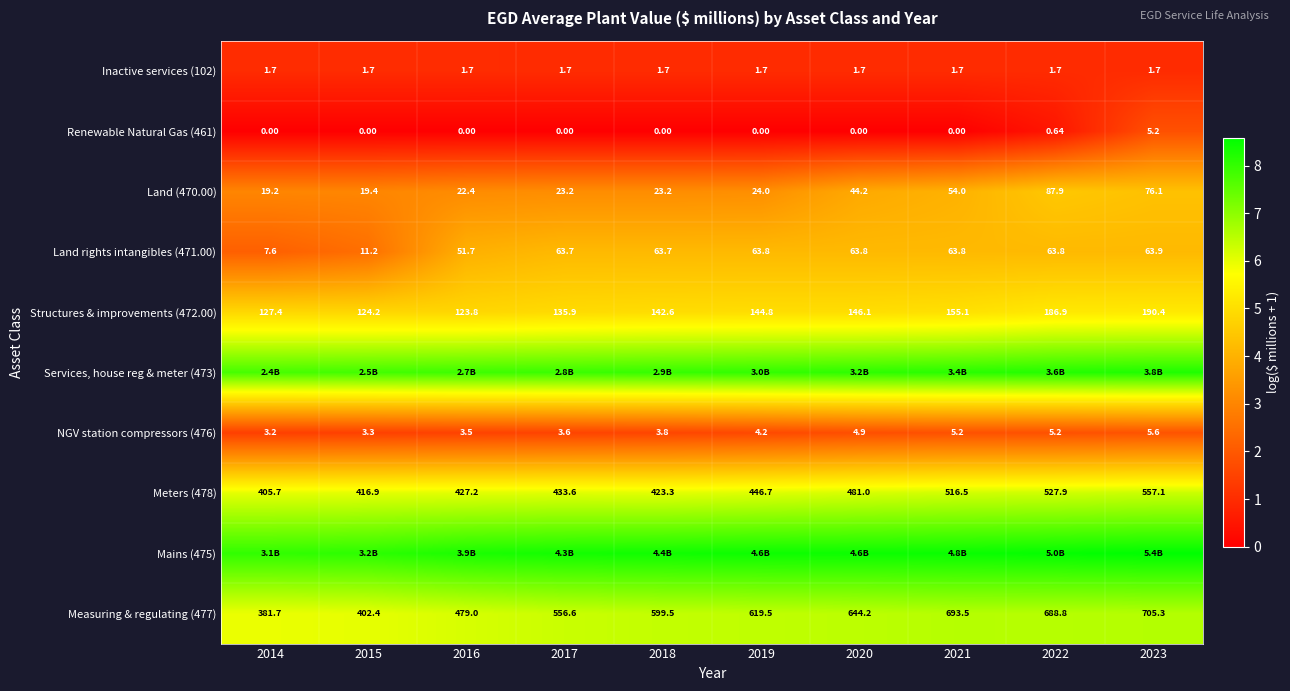

What is the spread (max minus min) of values at 2017?

8.4